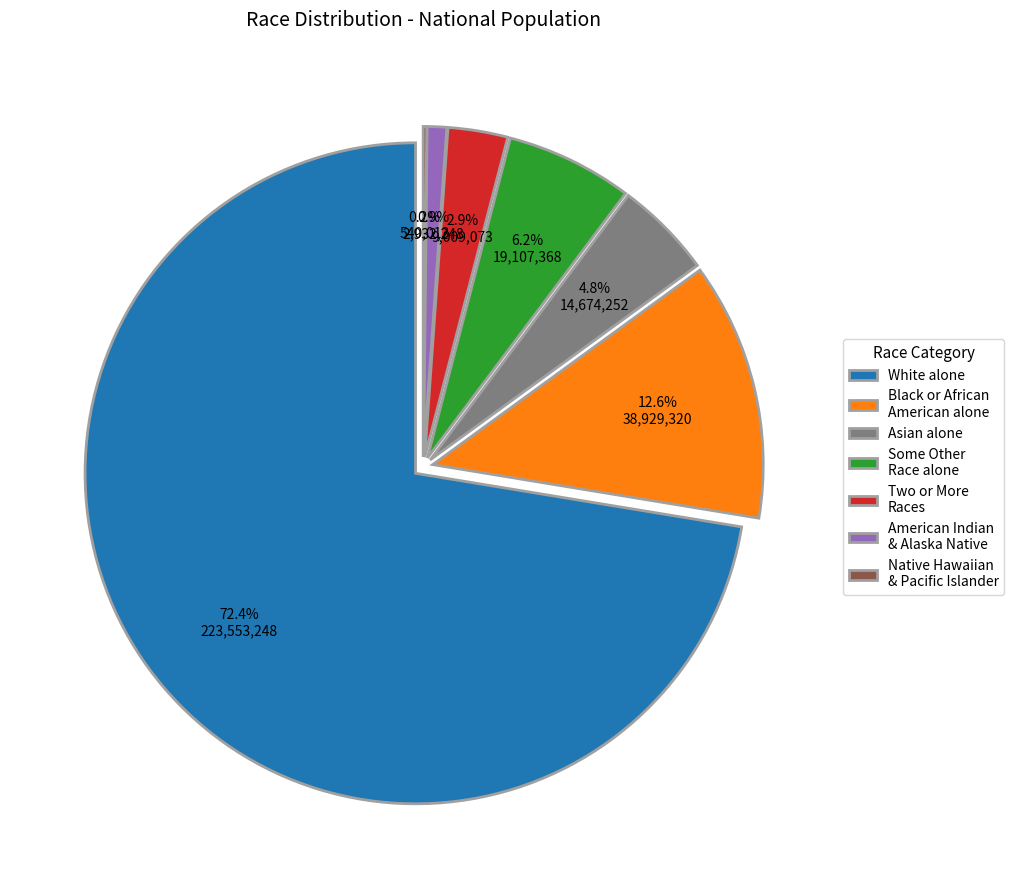

Combined, do Two or More Races and American Indian and Alaska Native alone account for over 50%?

No